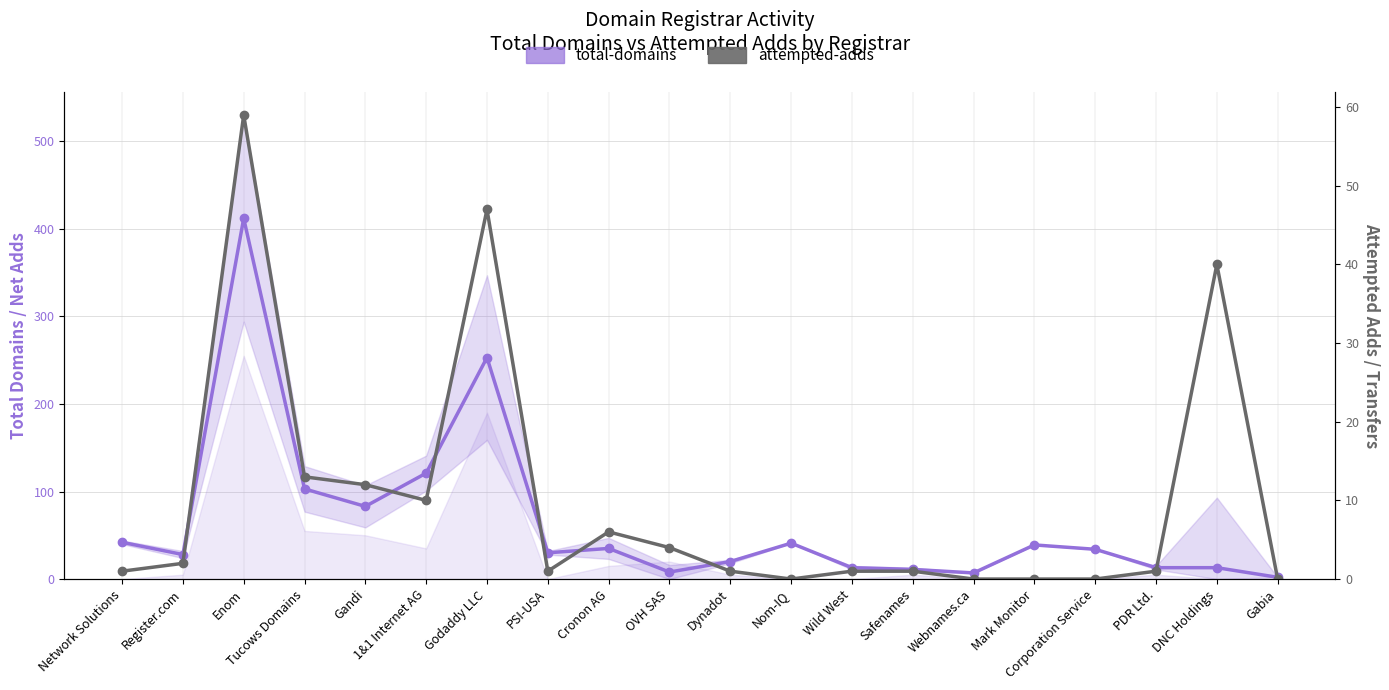

Is it true that attempted-adds equals 59 at Enom?

True